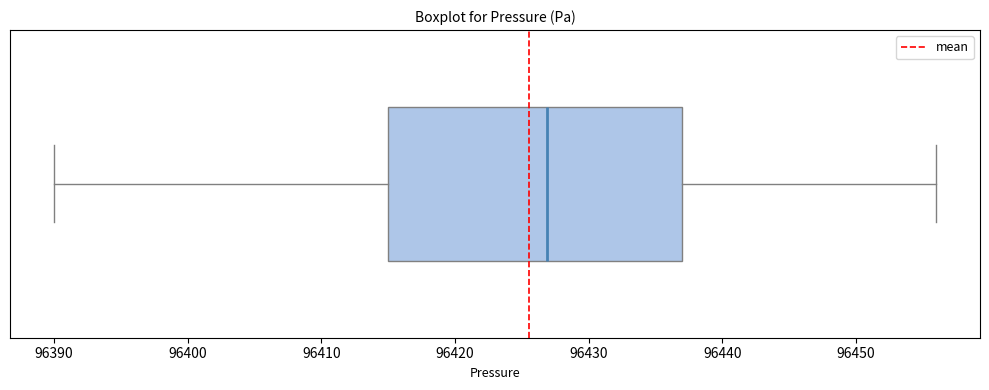

Read this box plot against the x-axis: the position of the median line, the range covered by the box, and the ends of both whiskers. The values are not printed on the chart, so give them approximately, as read against the axis.

median 96427, box 96415 to 96437, whiskers 96390 to 96456